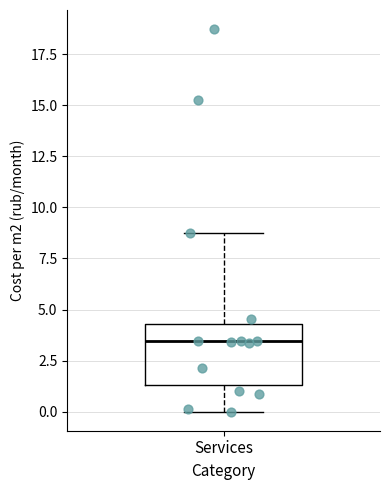

Where does the lower whisker of the box for Services end on the y-axis? The values are not printed on the chart, so give them approximately, as read against the axis.

0.0